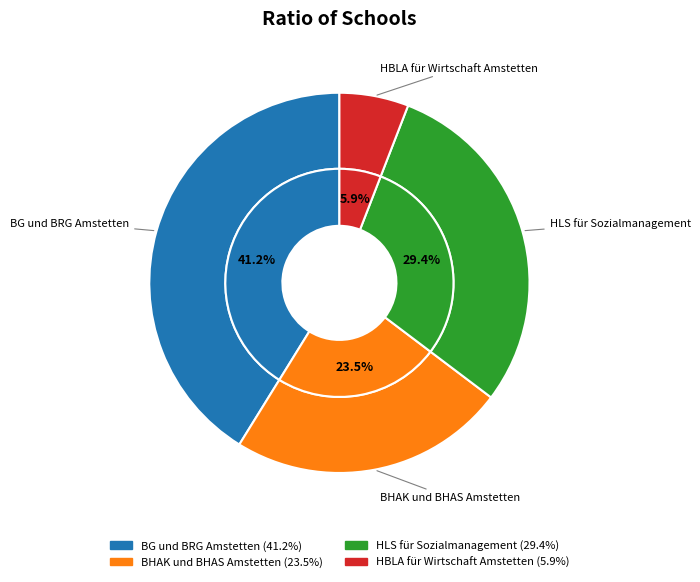

To the nearest percent, what is the difference between the largest and smallest slice percentages?

35%